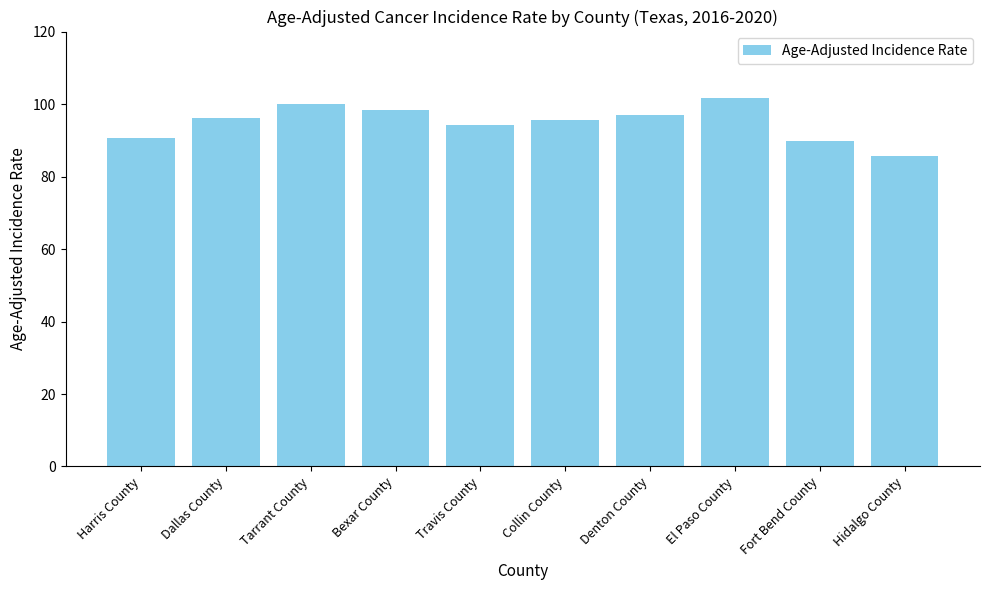

At which label is the value closest to 93?

Travis County